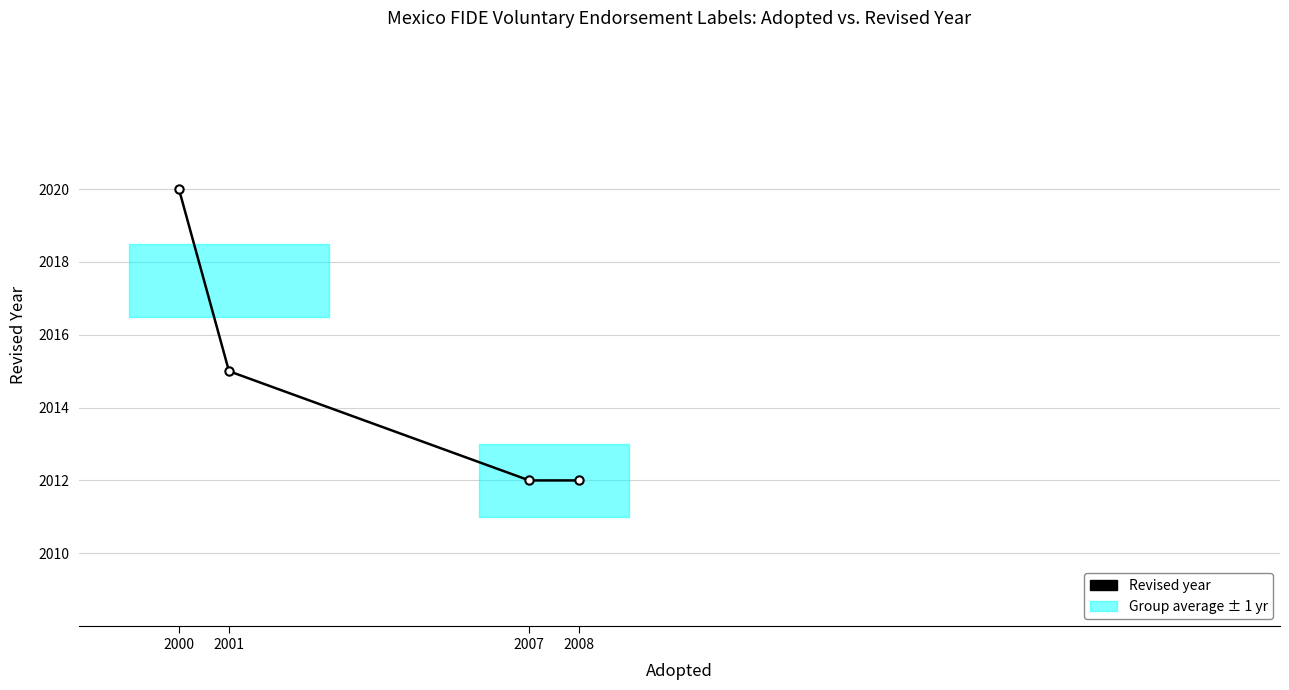

At which label does the data first exceed 2015?

2000